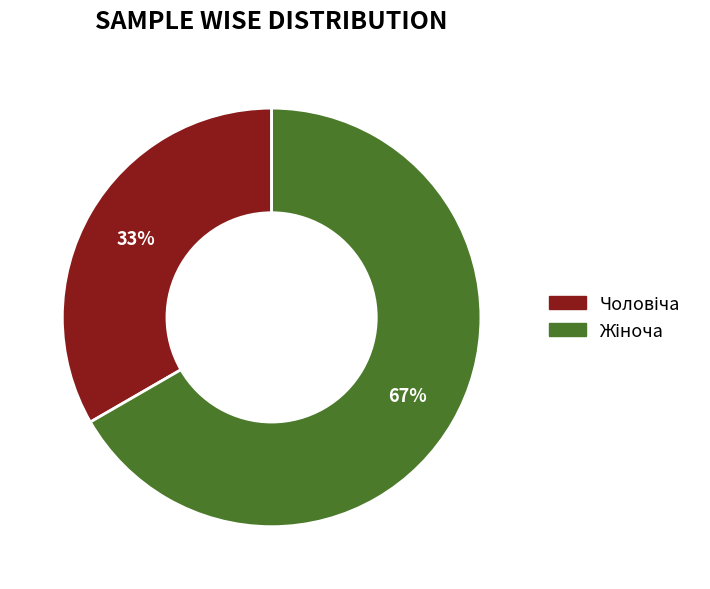

To the nearest percent, what is the average slice percentage?

50%